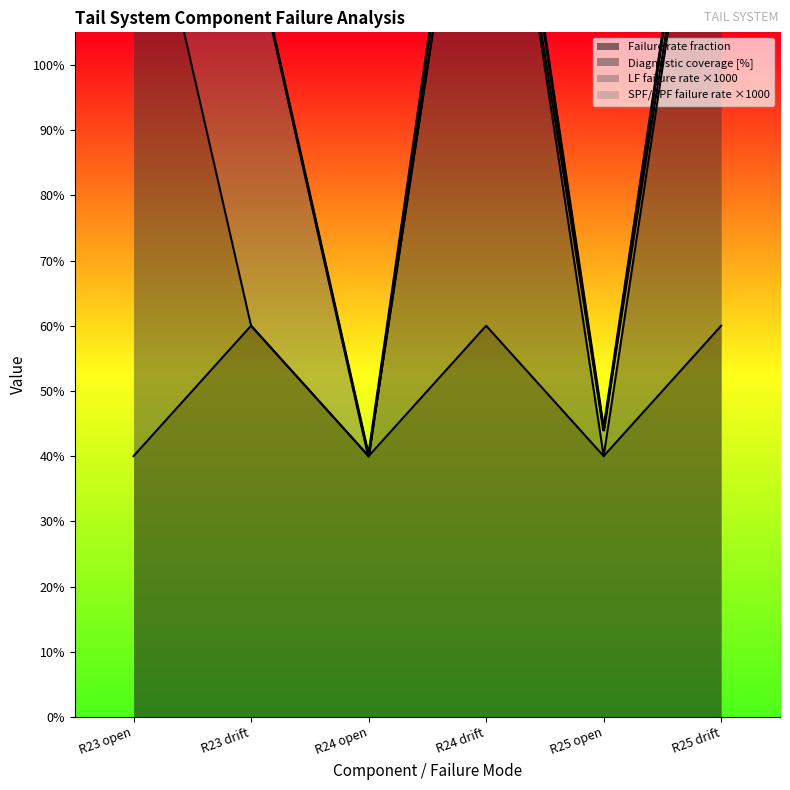

Reading right to left, extract all data points from this chart.

Failure rate fraction: R25 drift=60	R25 open=40	R24 drift=60	R24 open=40	R23 drift=60	R23 open=40
Diagnostic coverage: R25 drift=159	R25 open=40	R24 drift=159	R24 open=40	R23 drift=60	R23 open=139